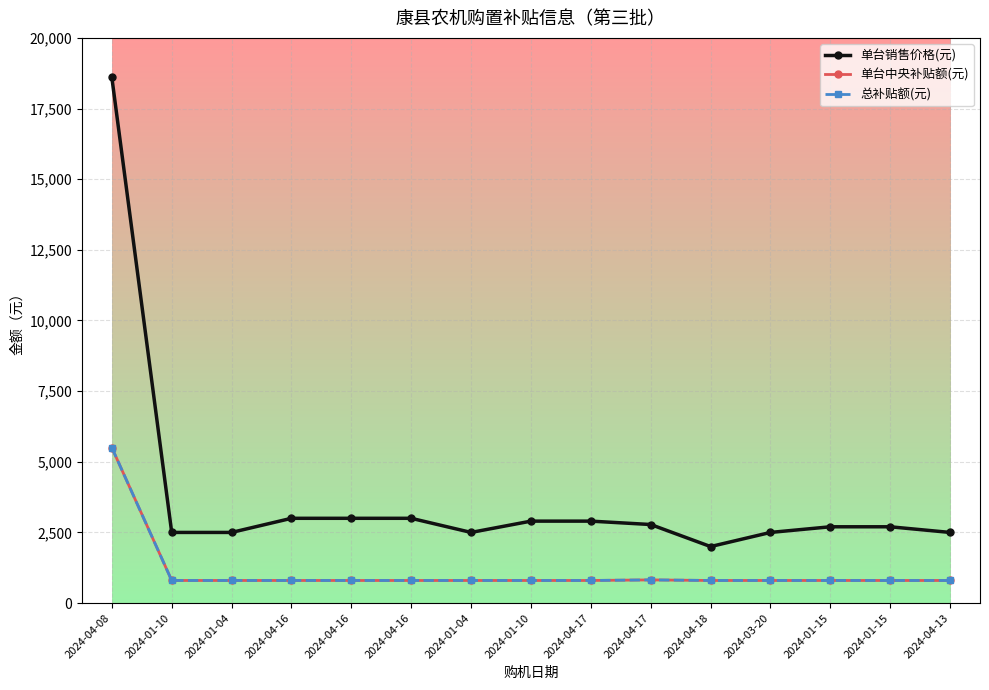

Rank the series at 2024-04-16 from highest to lowest value.

单台销售价格(元), 单台中央补贴额(元), 总补贴额(元)